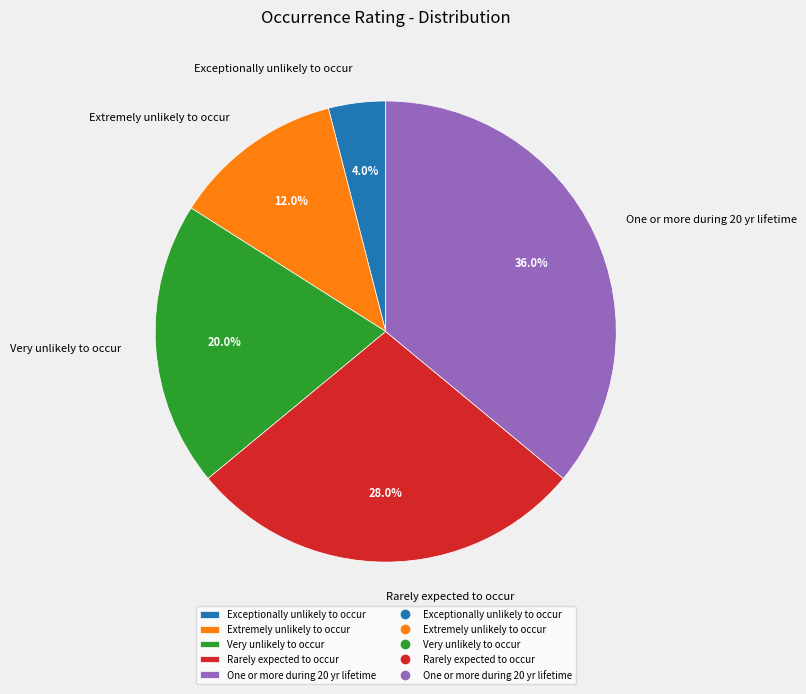

To the nearest percent, what is the difference between the largest and smallest slice percentages?

32%